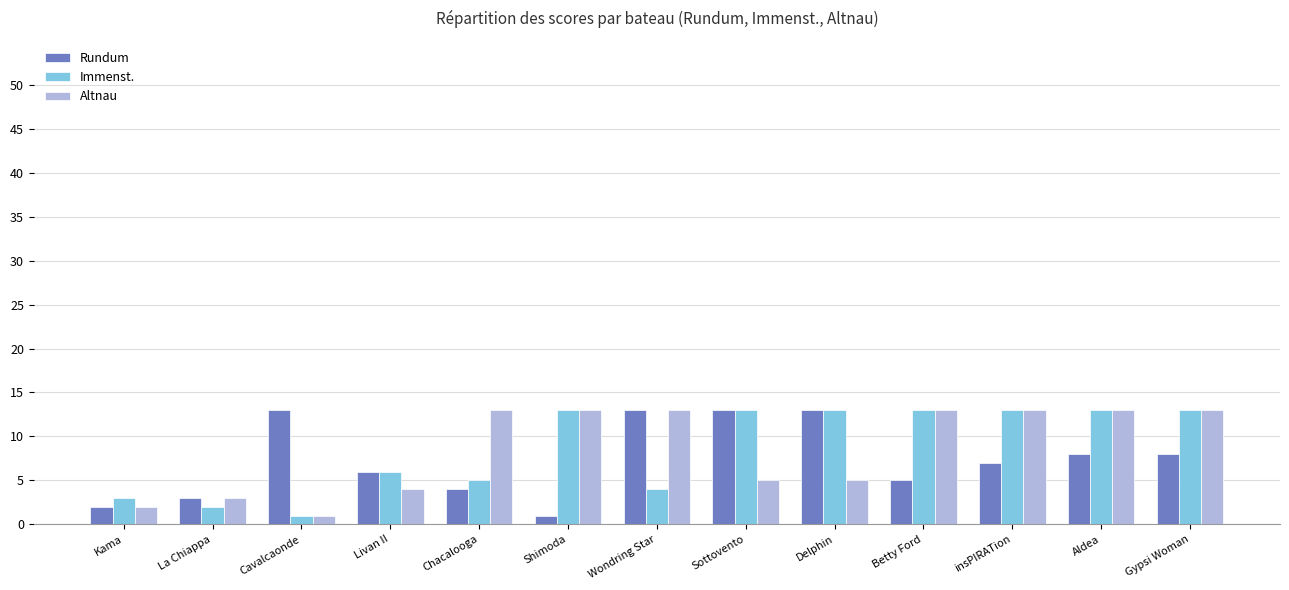

What is the difference between the highest and lowest values at Betty Ford?

8